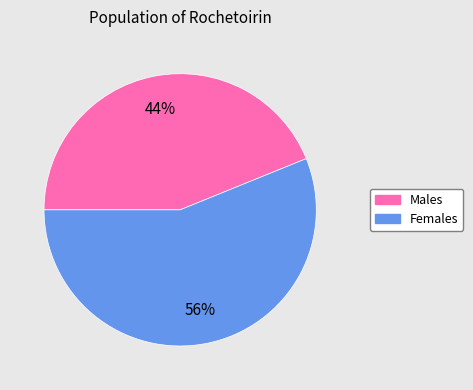

The Males slice represents 33% of the pie. True or false?

False